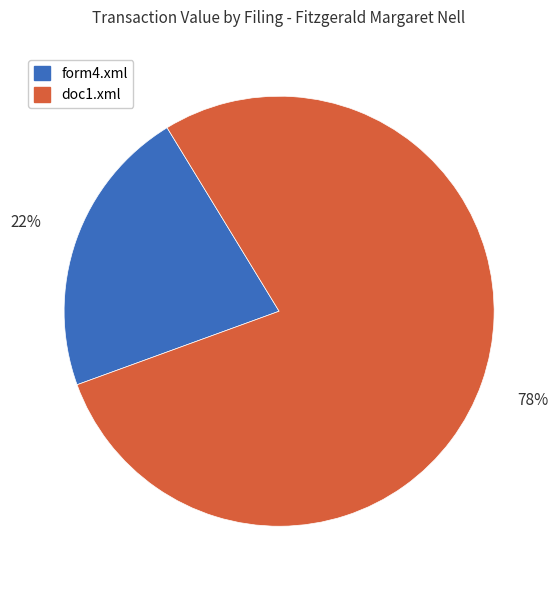

To the nearest percent, what is the difference between the doc1.xml and form4.xml slice percentages?

56%